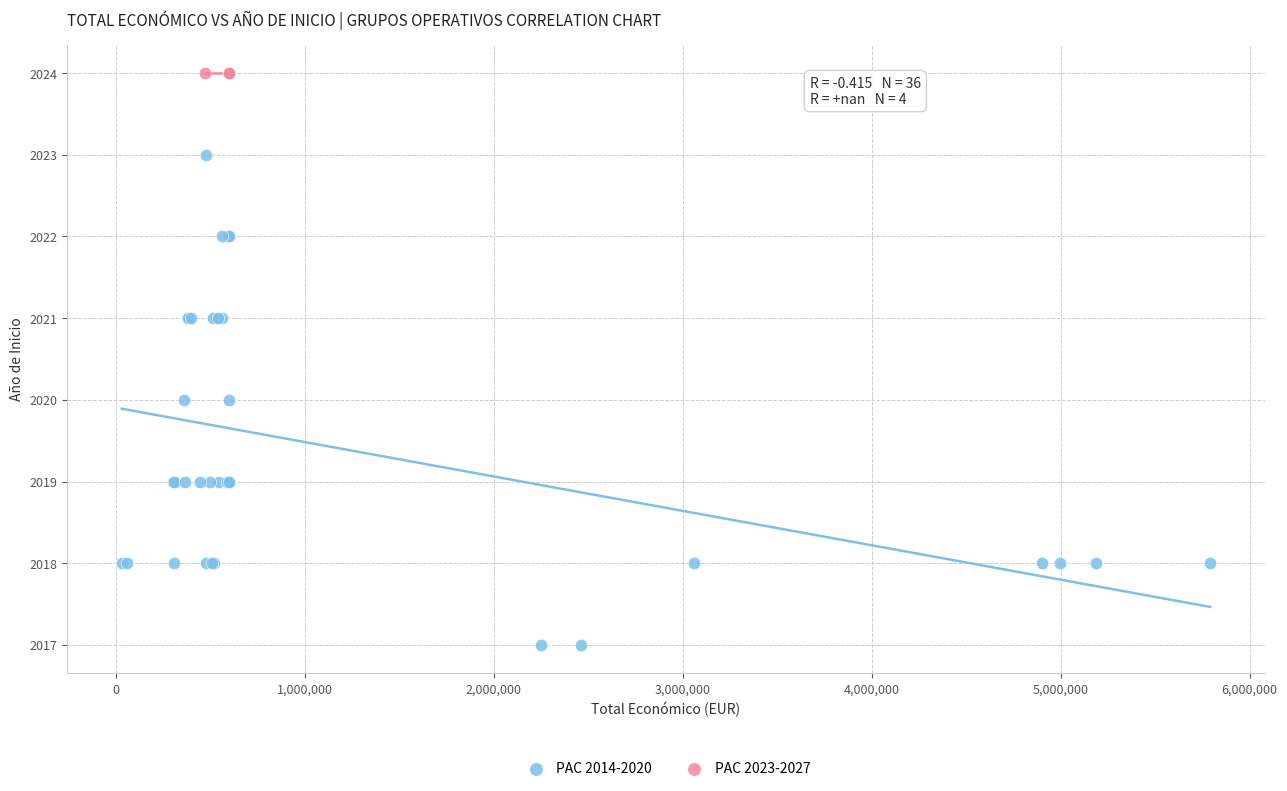

Which series reaches the maximum Y coordinate?

PAC 2023-2027